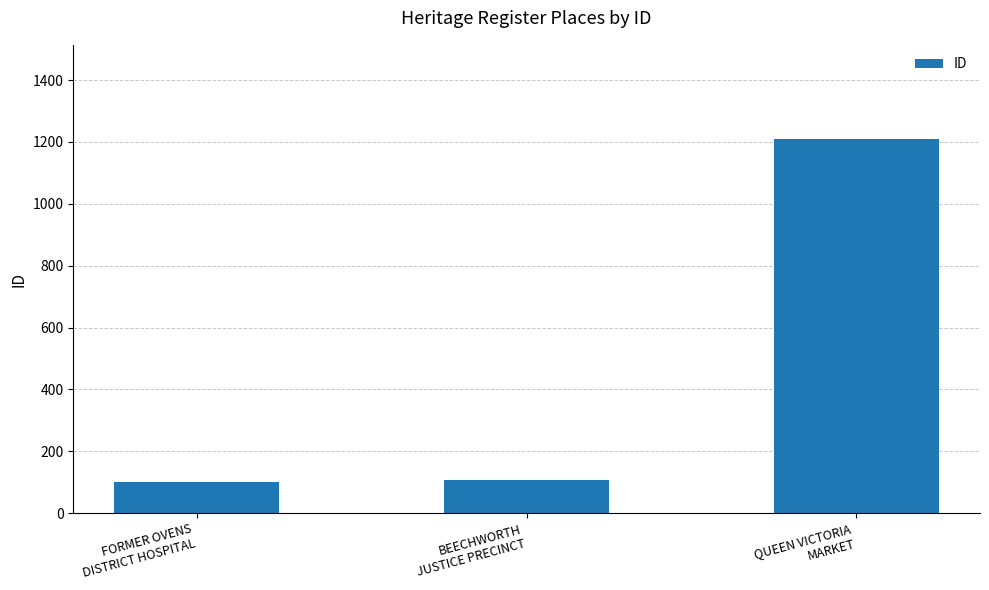

What is the maximum value shown in the chart?

1211